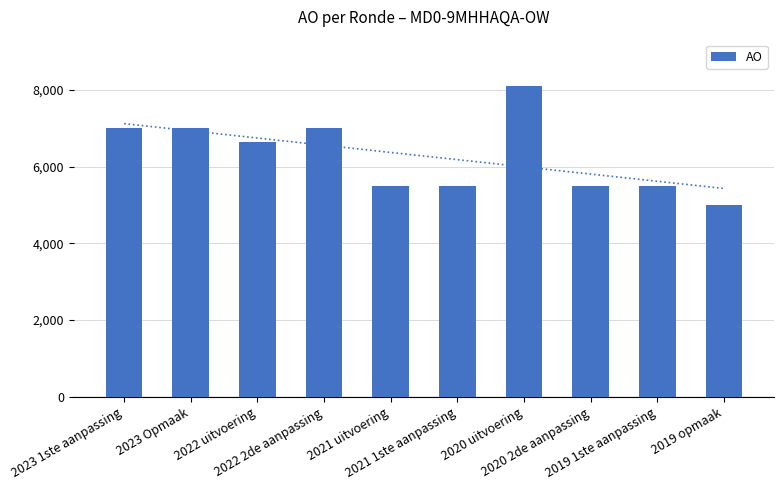

What is the greatest value displayed?

8094